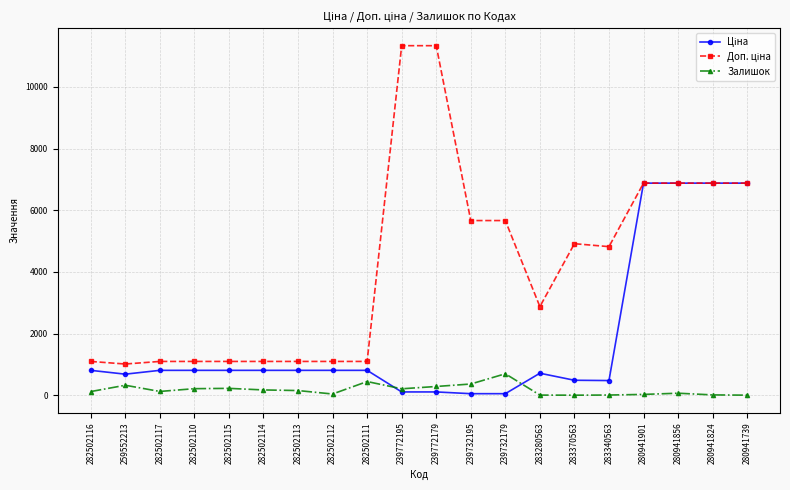

What is the maximum value shown in the chart?

11334.0